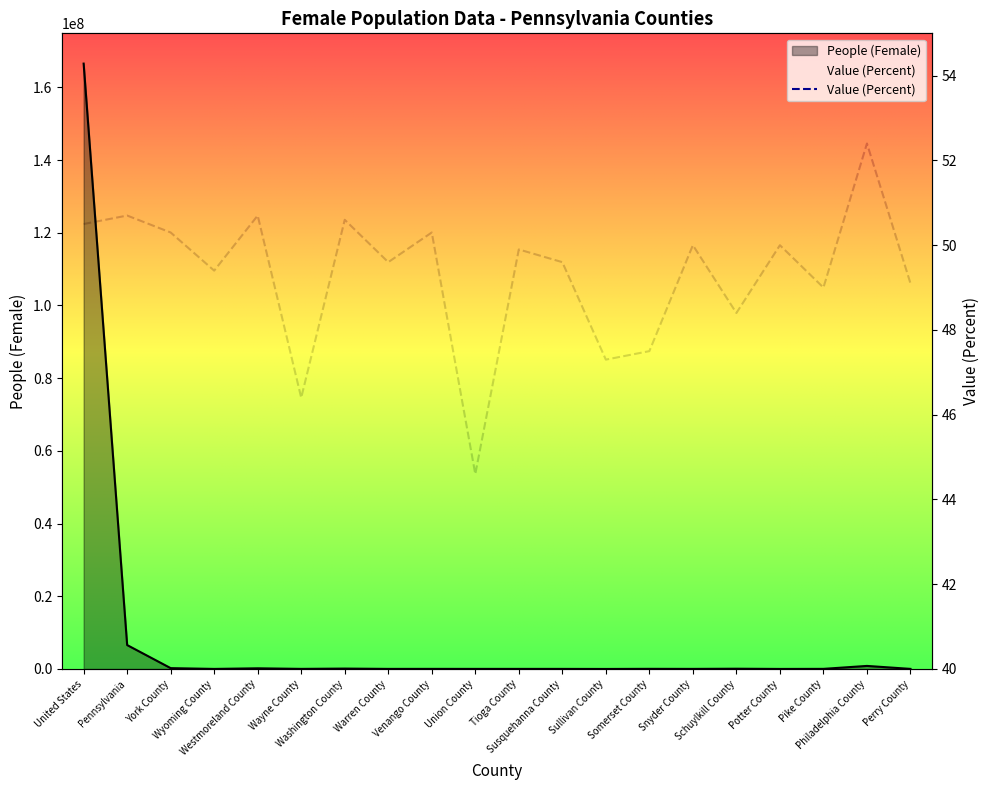

Which has a higher value, Pennsylvania or Potter County?

Pennsylvania